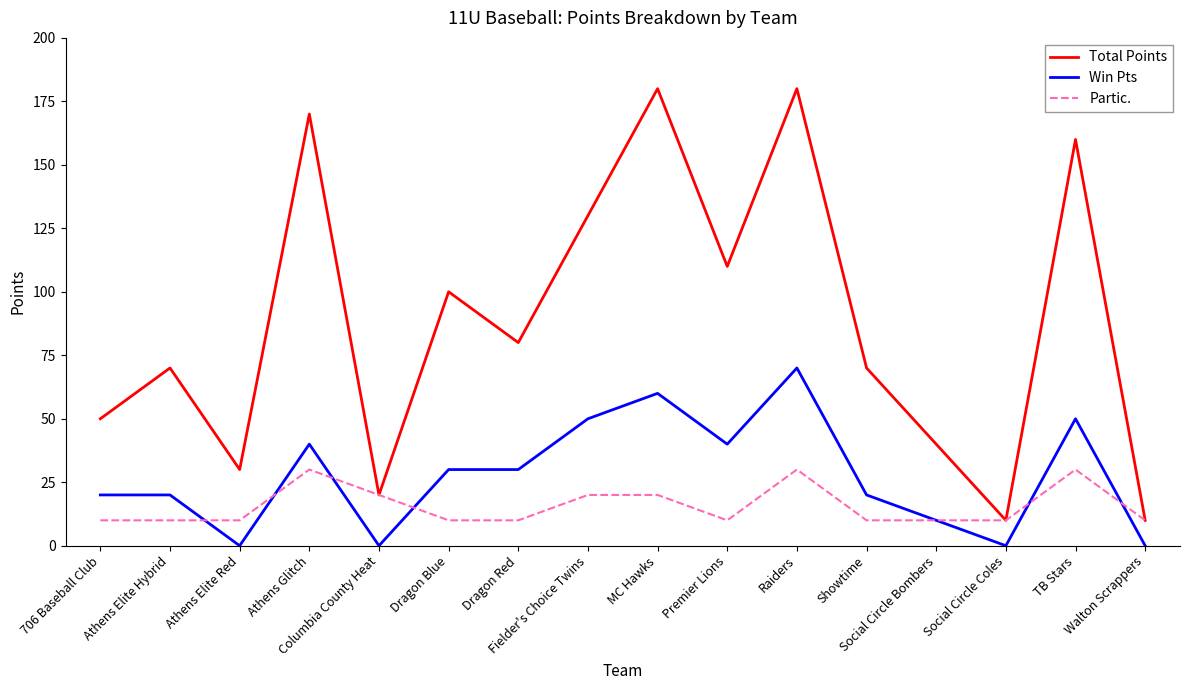

Reading left to right, transcribe all the data shown in this chart.

Total Points: 706 Baseball Club=50	Athens Elite Hybrid=70	Athens Elite Red=30	Athens Glitch=170	Columbia County Heat=20	Dragon Blue=100	Dragon Red=80	Fielder's Choice Twins=130	MC Hawks=180	Premier Lions=110	Raiders=180	Showtime=70	Social Circle Bombers=40	Social Circle Coles=10	TB Stars=160	Walton Scrappers=10
Win Pts: 706 Baseball Club=20	Athens Elite Hybrid=20	Athens Elite Red=0	Athens Glitch=40	Columbia County Heat=0	Dragon Blue=30	Dragon Red=30	Fielder's Choice Twins=50	MC Hawks=60	Premier Lions=40	Raiders=70	Showtime=20	Social Circle Bombers=10	Social Circle Coles=0	TB Stars=50	Walton Scrappers=0
Partic.: 706 Baseball Club=10	Athens Elite Hybrid=10	Athens Elite Red=10	Athens Glitch=30	Columbia County Heat=20	Dragon Blue=10	Dragon Red=10	Fielder's Choice Twins=20	MC Hawks=20	Premier Lions=10	Raiders=30	Showtime=10	Social Circle Bombers=10	Social Circle Coles=10	TB Stars=30	Walton Scrappers=10